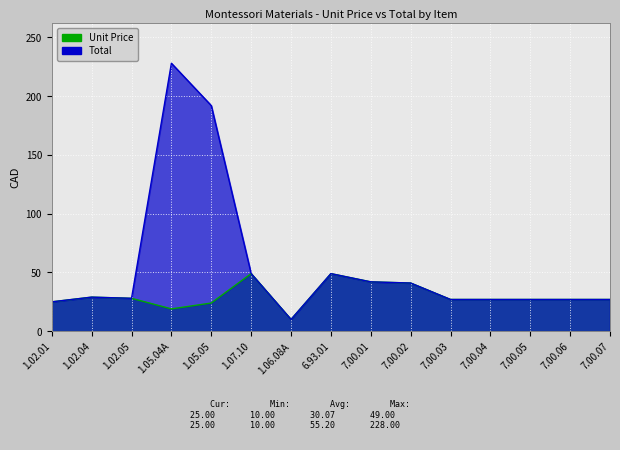

True or false: Unit Price has a value of 25 at 1.05.04A.

False